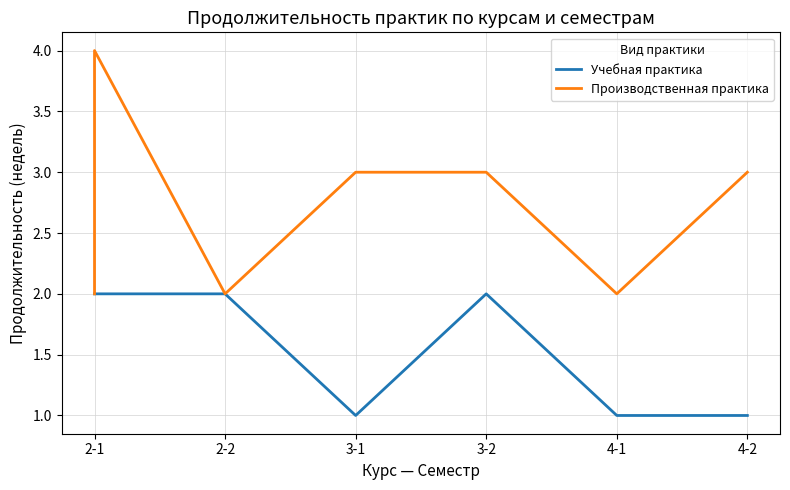

Is the value of Производственная практика at 2-1 greater than the value of Учебная практика at 3-1?

Yes